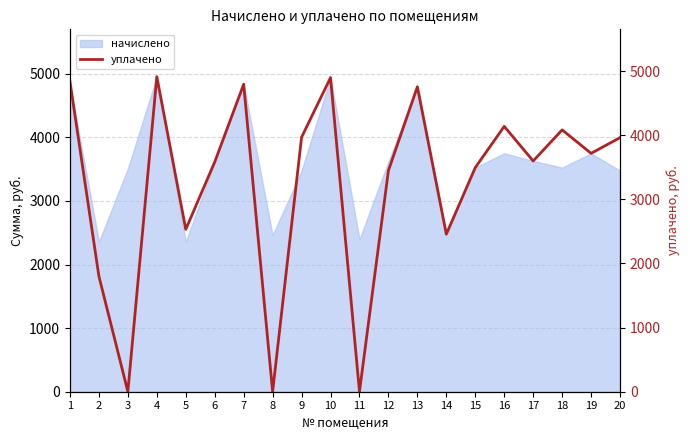

What value does the data have at 13?

4754.4